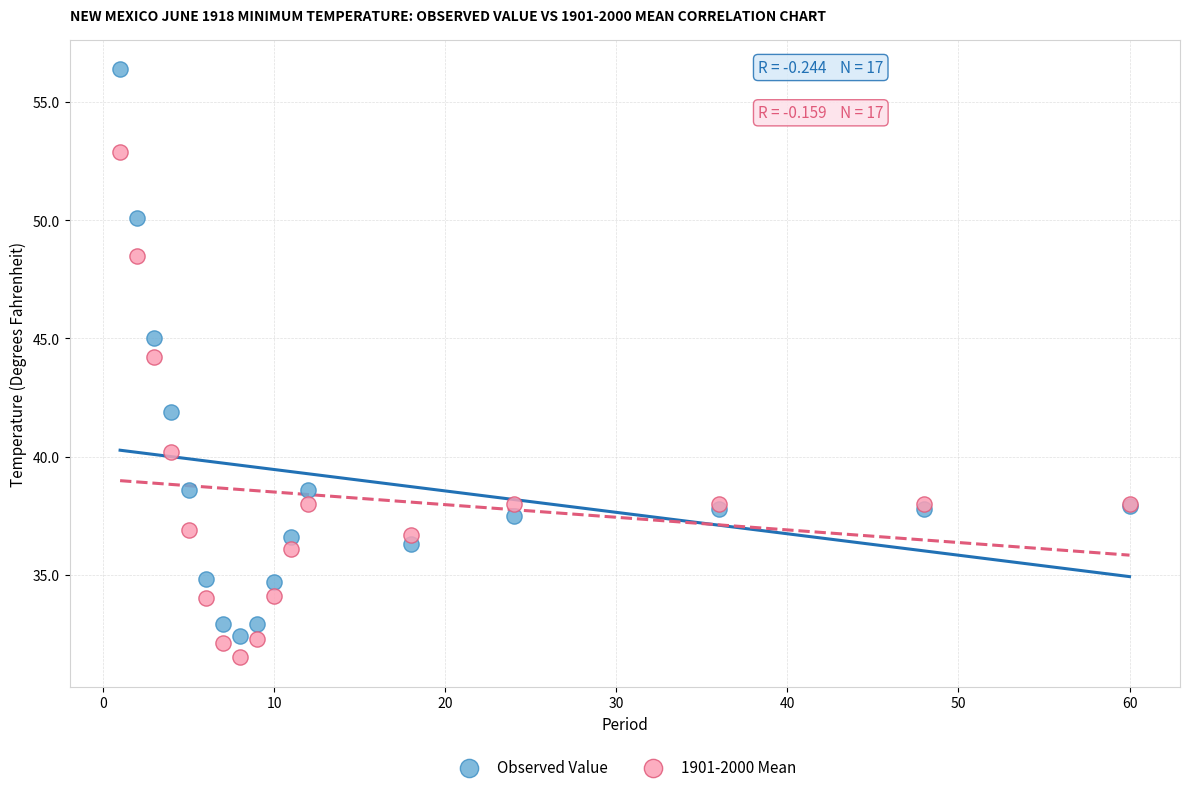

Which series has the widest spread of Y values?

Observed Value